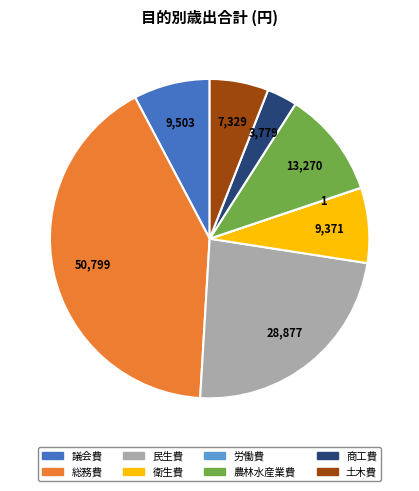

True or false: 民生費 accounts for 11% of the total.

False